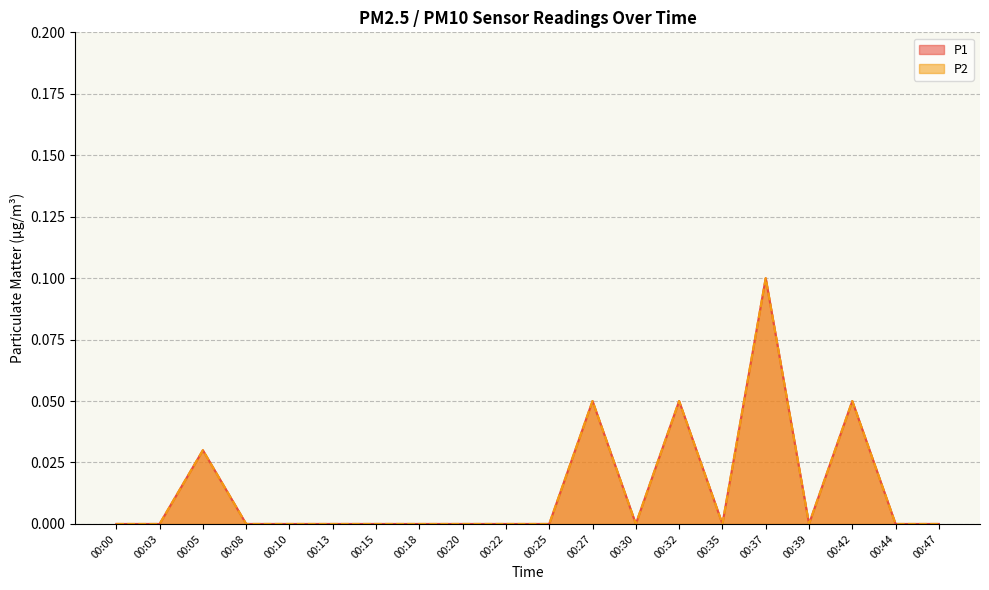

True or false: P2 and P1 intersect in this chart.

False